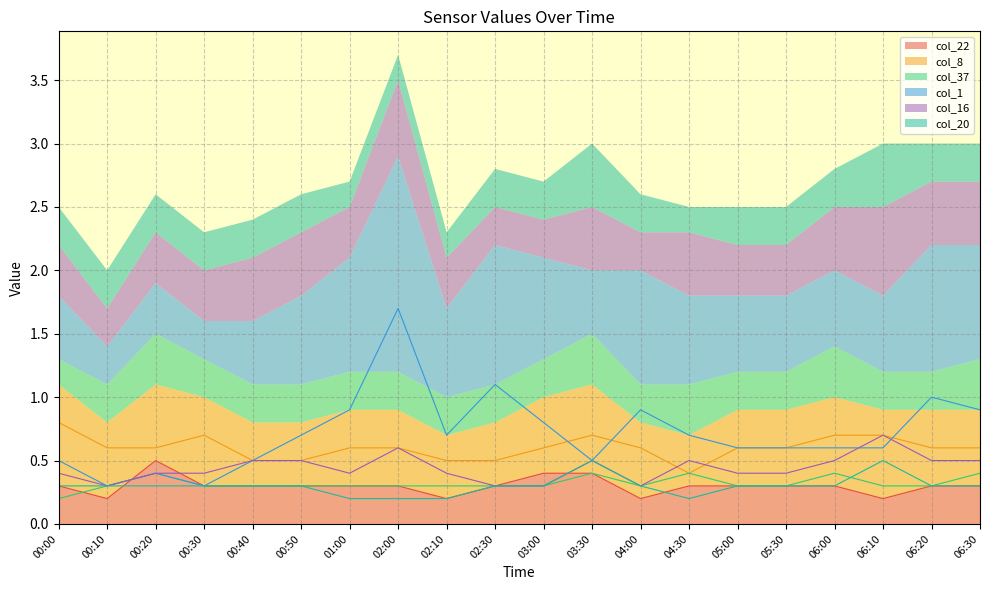

Count the col_8 values in the range 0 to 1.

20